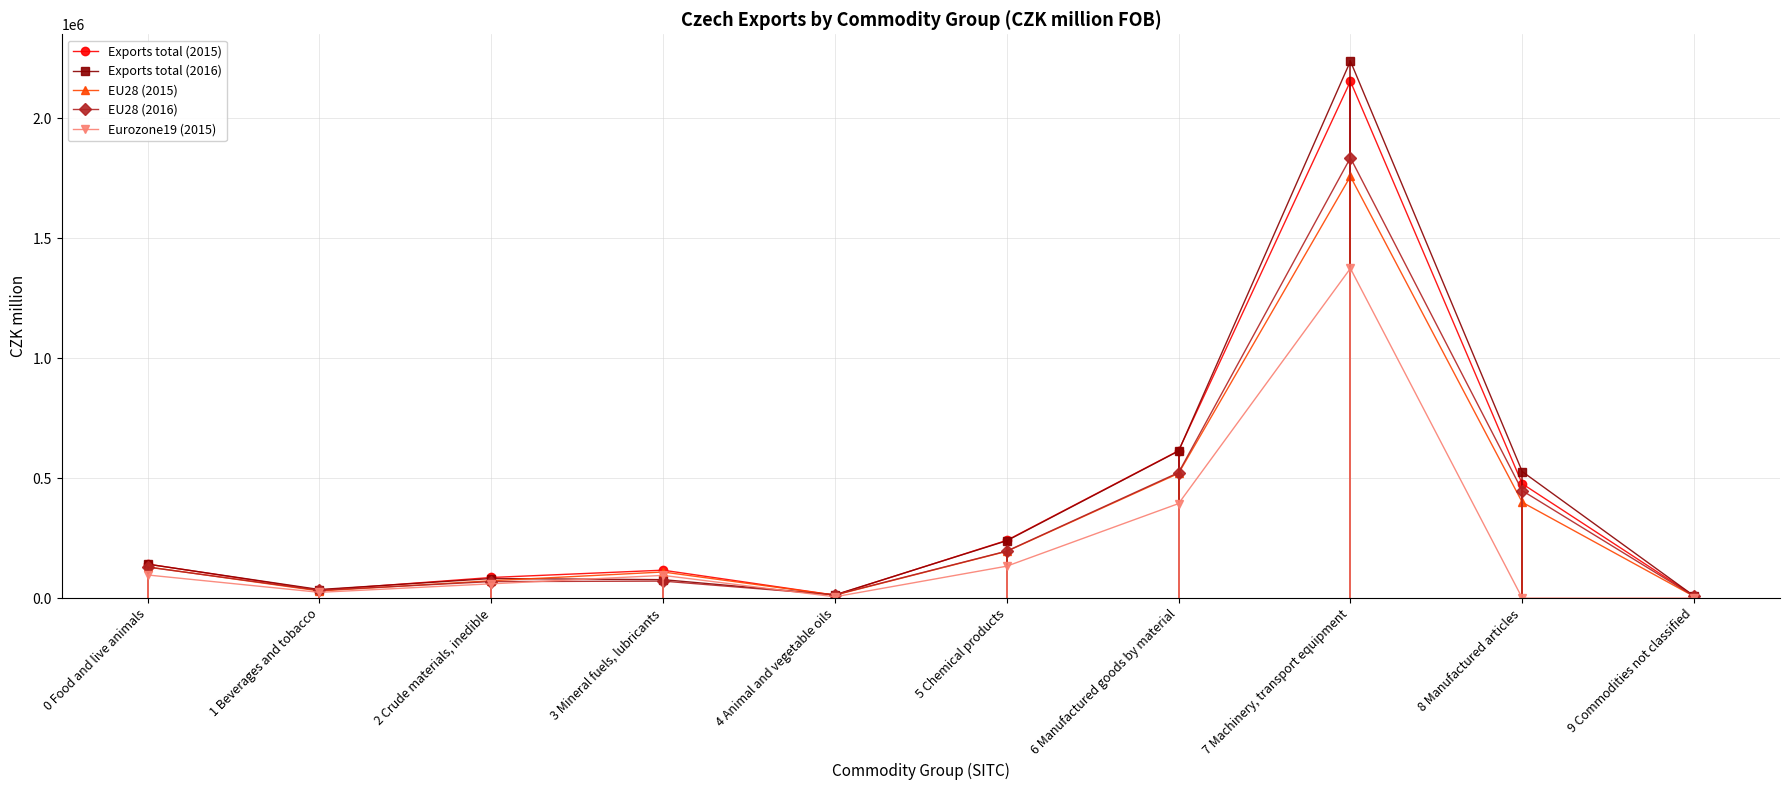

Which label corresponds to the largest value in the chart?

7 Machinery, transport equipment